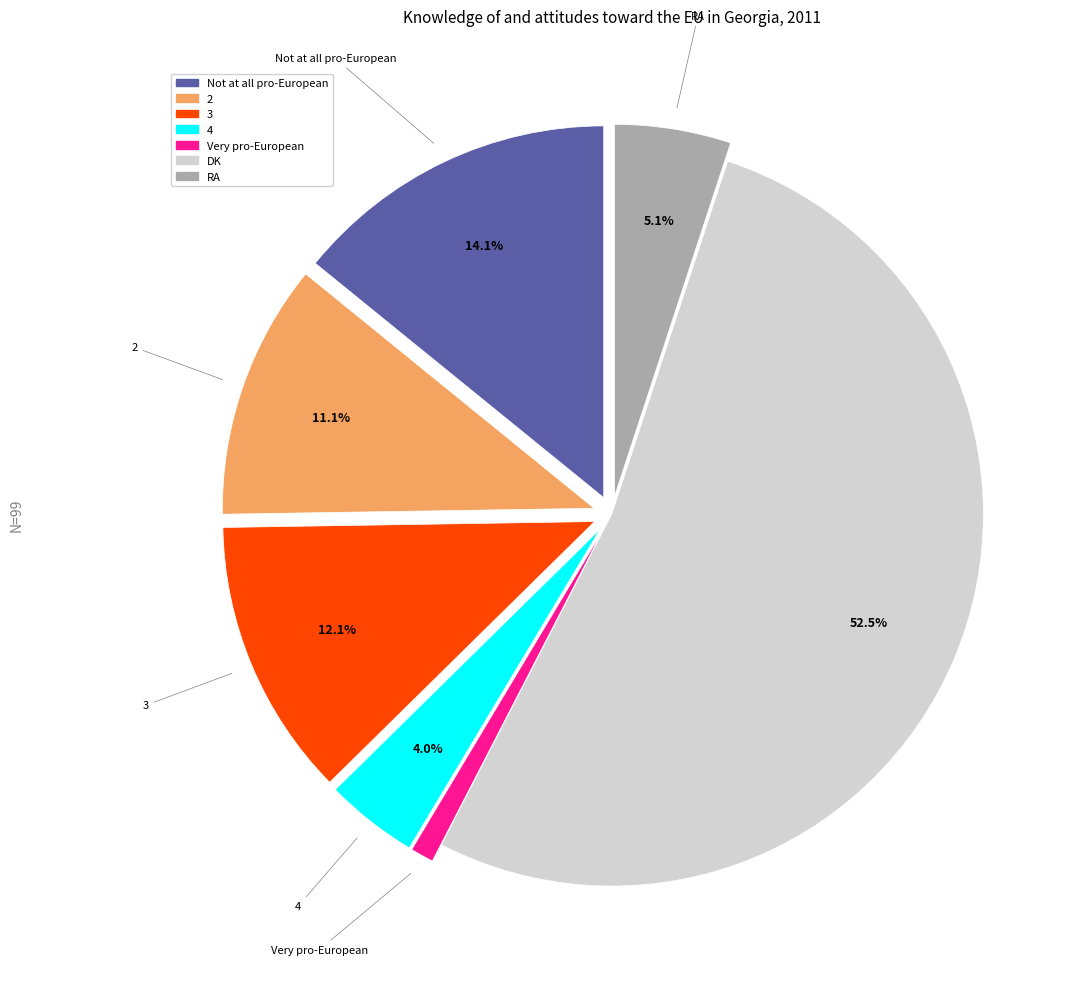

What portion of the pie excludes 3?

87.9%